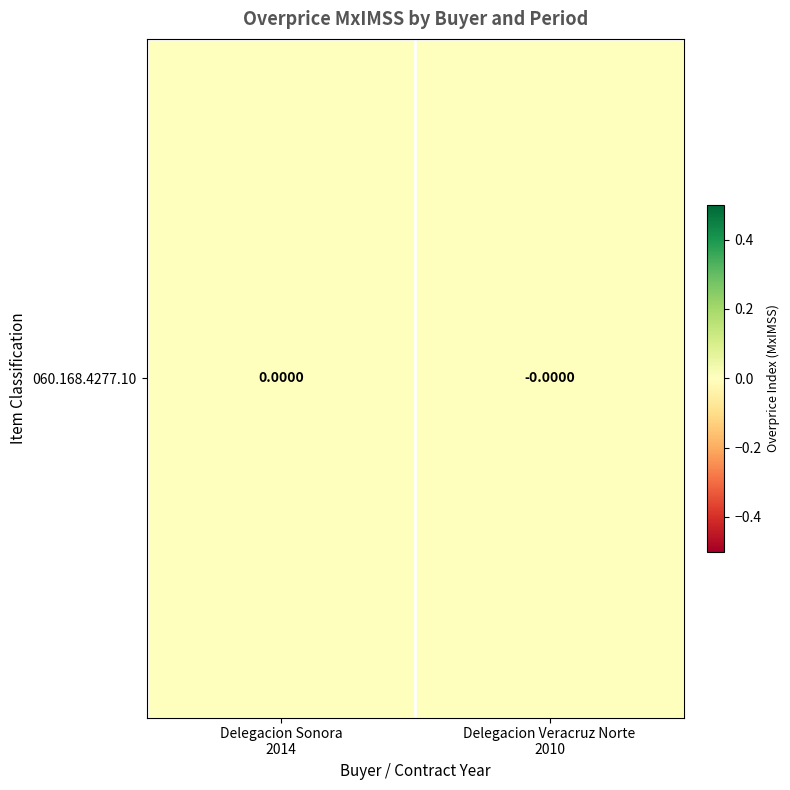

List the labels in order of value, largest first.

Delegacion Sonora
2014, Delegacion Veracruz Norte
2010